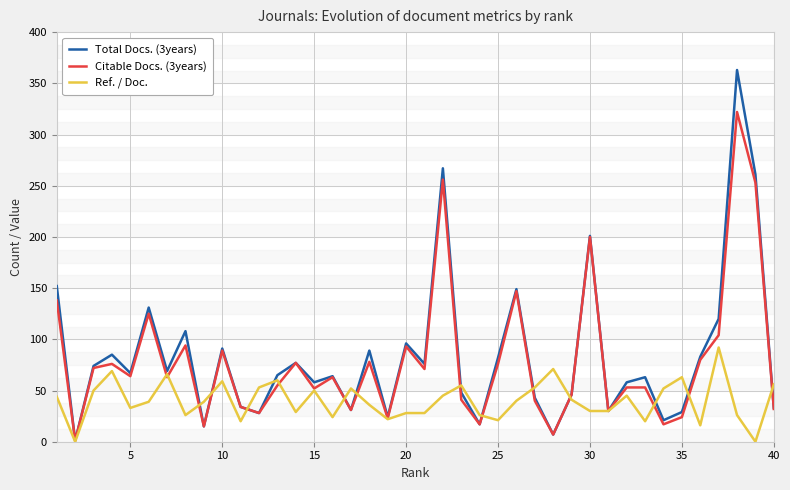

List the series in order of their peak value, lowest first.

Ref. / Doc., Citable Docs. (3years), Total Docs. (3years)